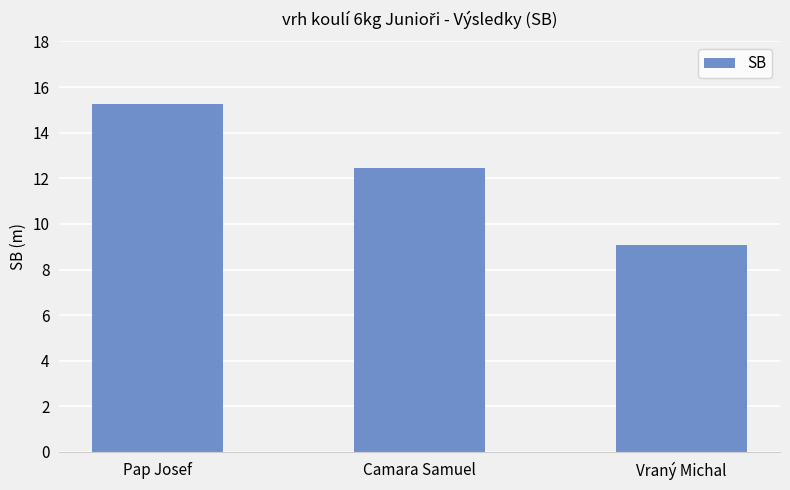

At which category does the chart reach its peak across all series?

Pap Josef